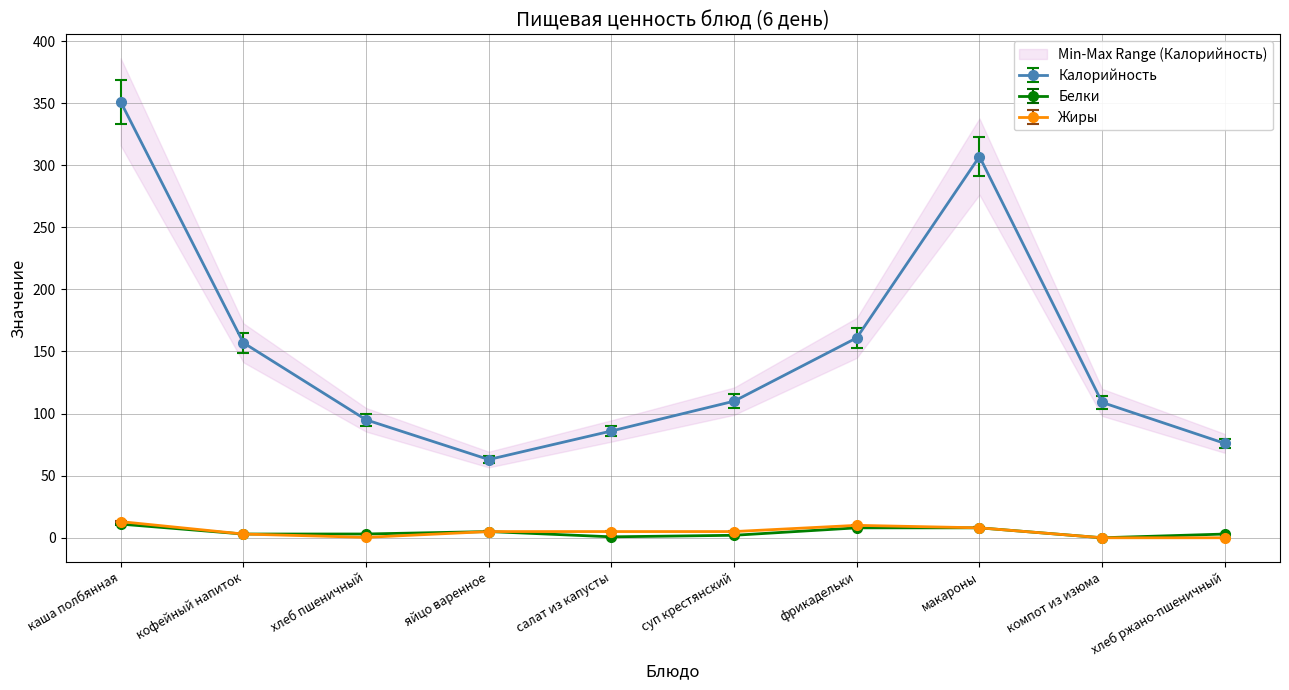

What is the sum of the Калорийность values at кофейный напиток and хлеб пшеничный?

252.0